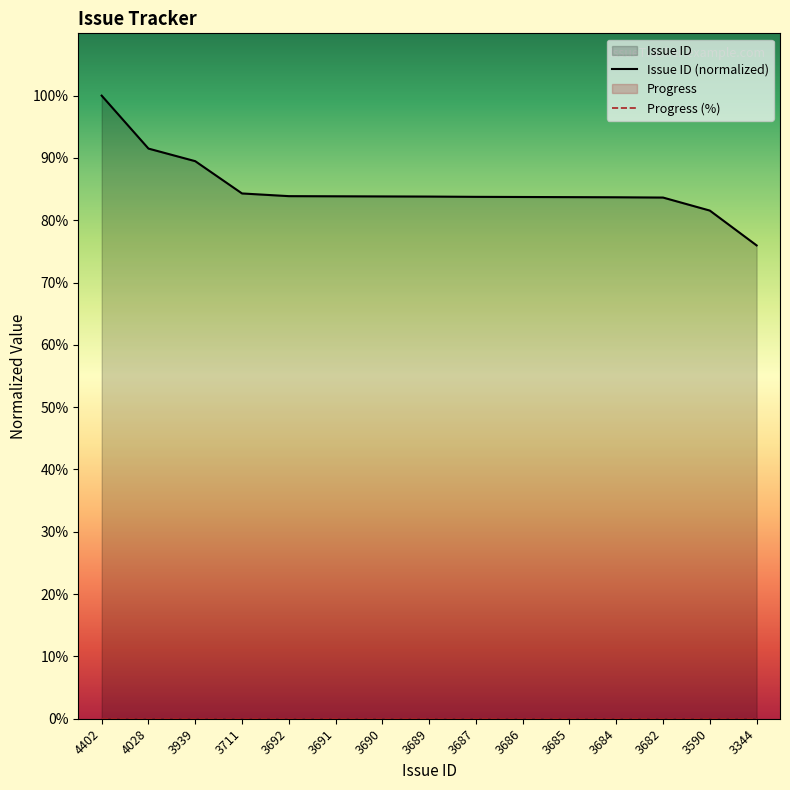

What is the sum of the values at 3711 and 3684?

168.0